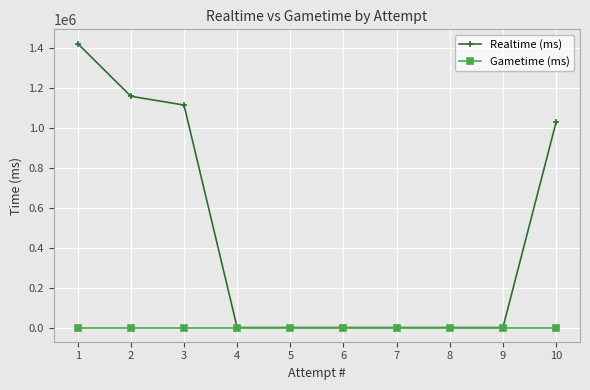

At which category is the sum across all series the highest?

1